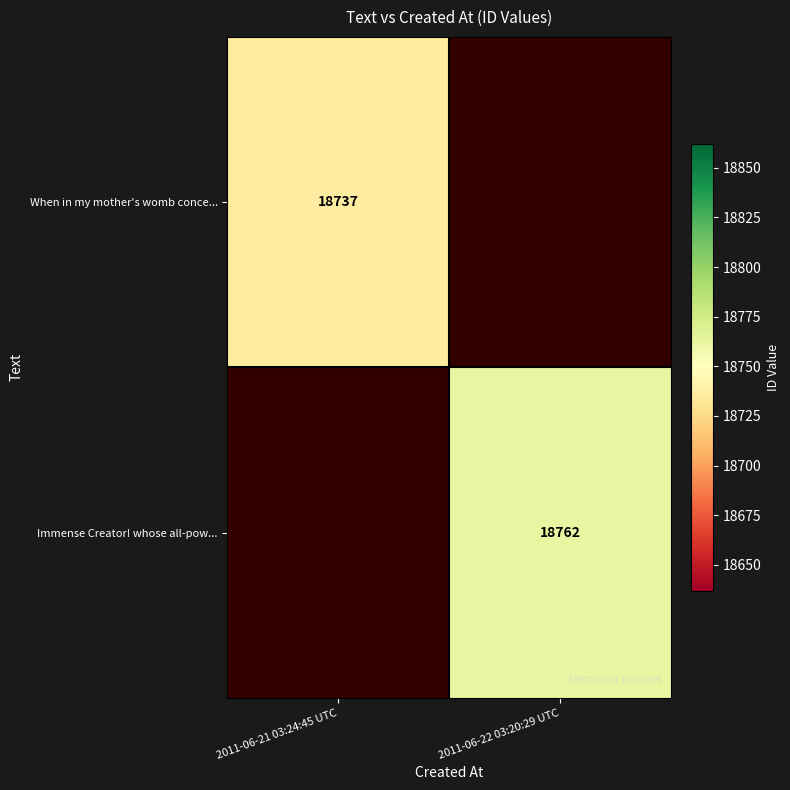

Which has a higher value, 2011-06-21 03:24:45 UTC or 2011-06-22 03:20:29 UTC?

2011-06-22 03:20:29 UTC